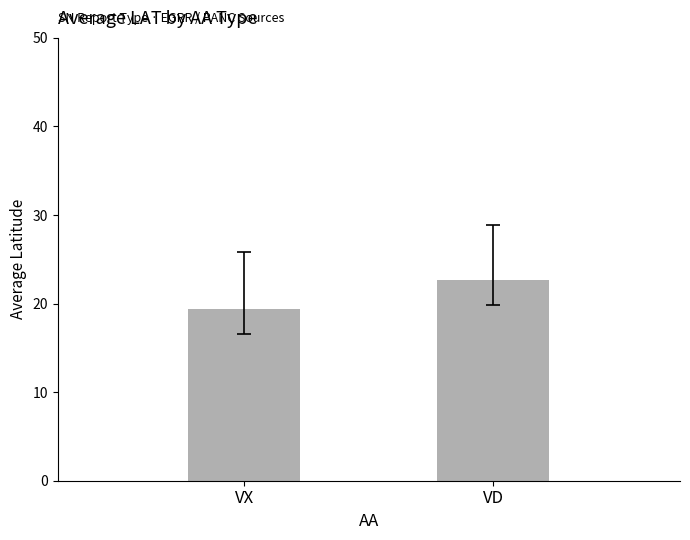

What is the ratio of the value at VD to the value at VX?

1.2